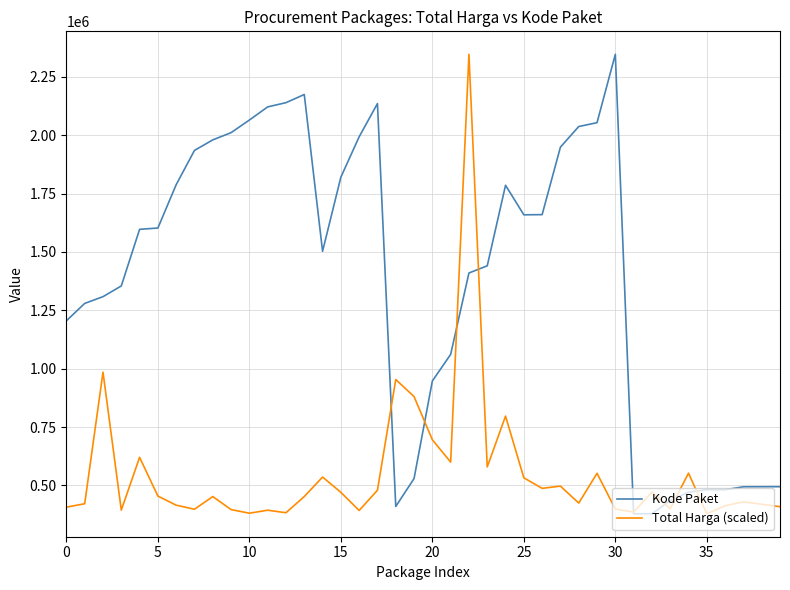

What is the maximum value shown in the chart?

2346755.0